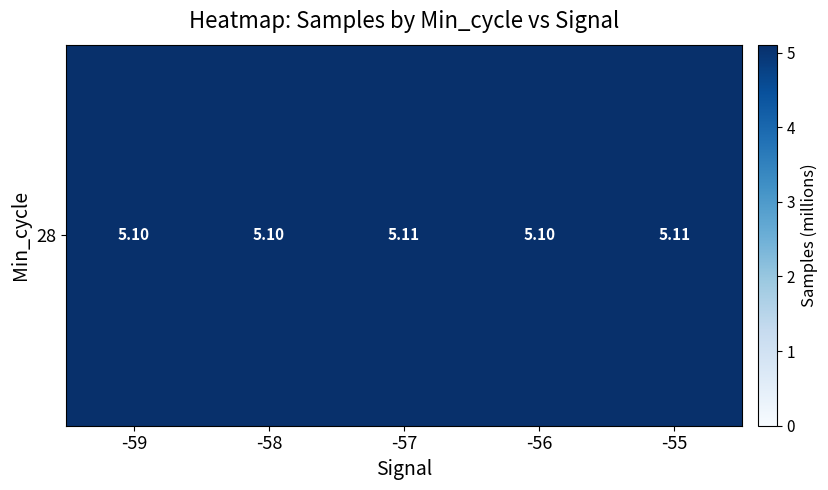

The chart shows a value of 5.1 at -59. True or false?

True